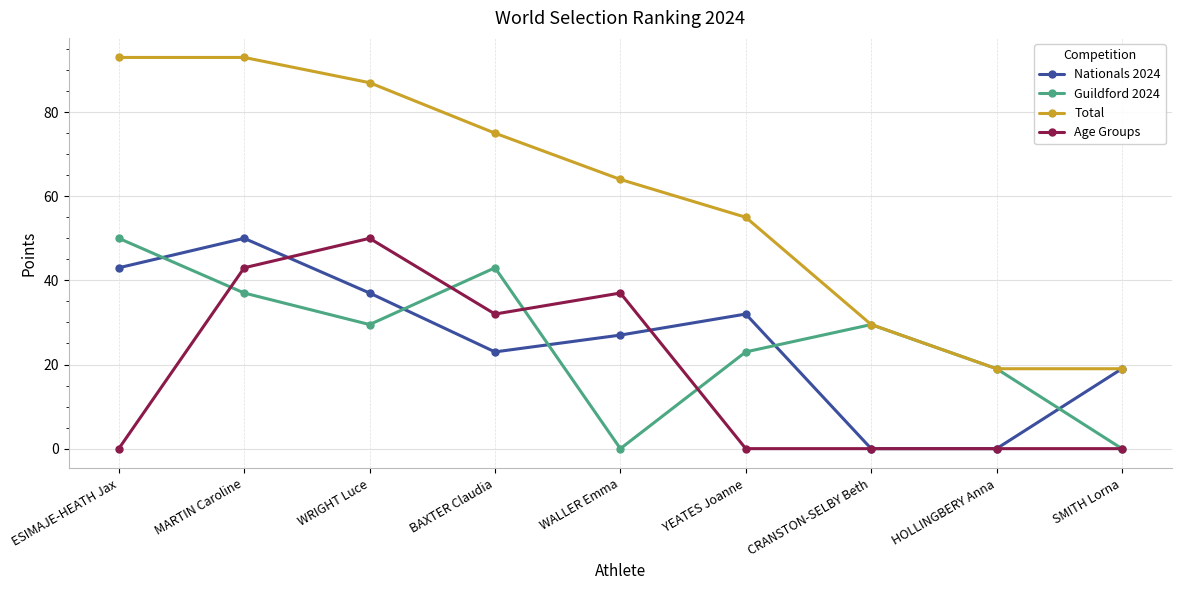

The Total series shows 32.2 at SMITH Lorna. True or false?

False